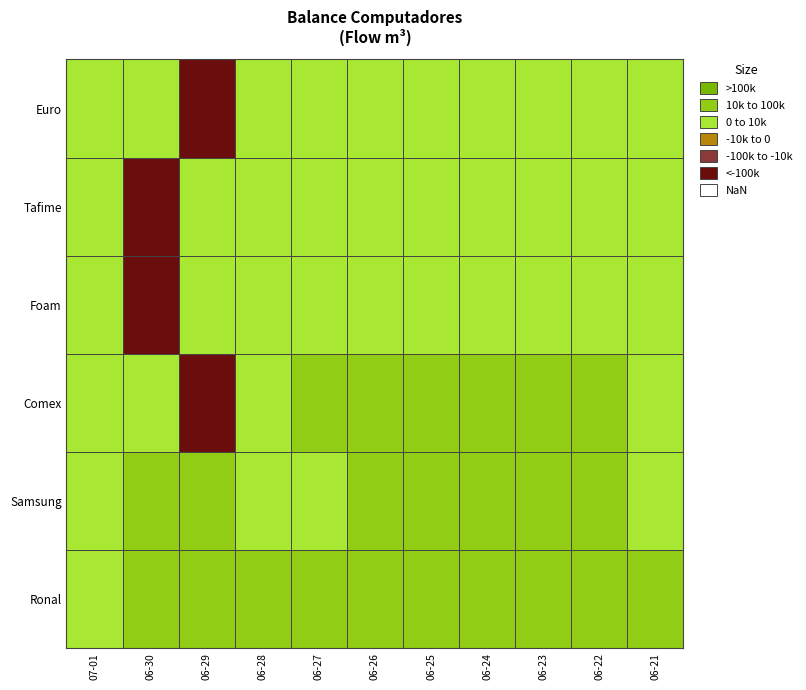

Is it true that Tafime equals 7075 at 2014-06-21?

True